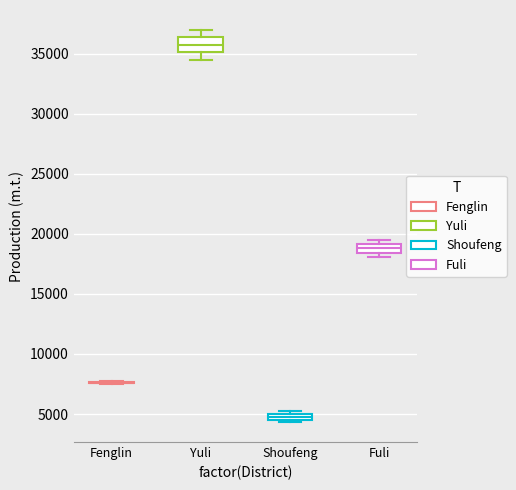

Comparing the boxes themselves (not the whiskers), which one is the tallest?

Yuli